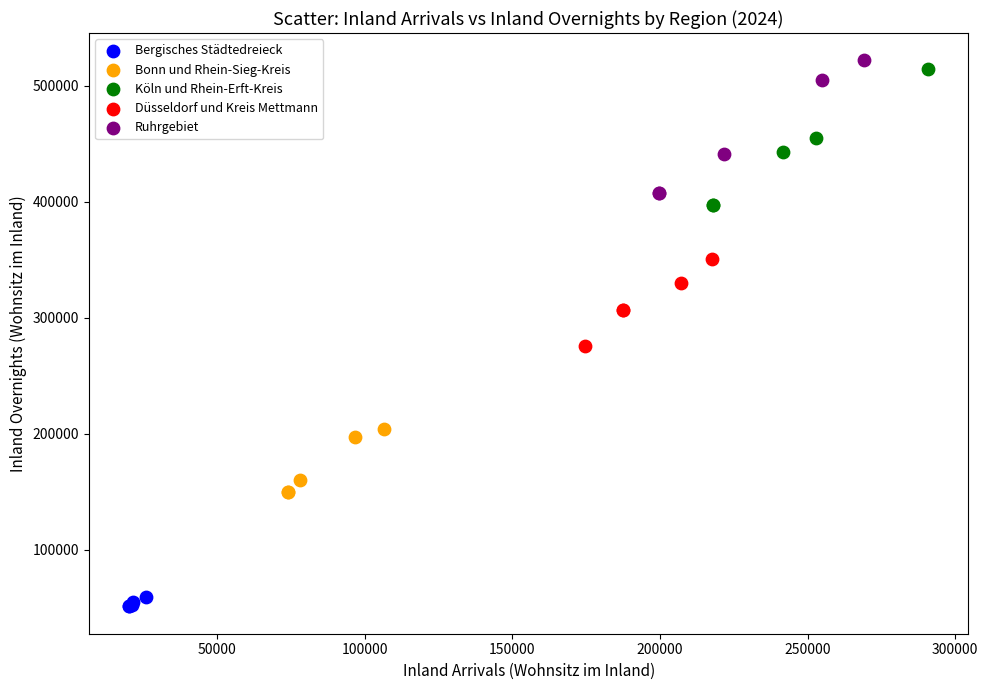

Which series reaches the minimum Y coordinate?

Bergisches Städtedreieck